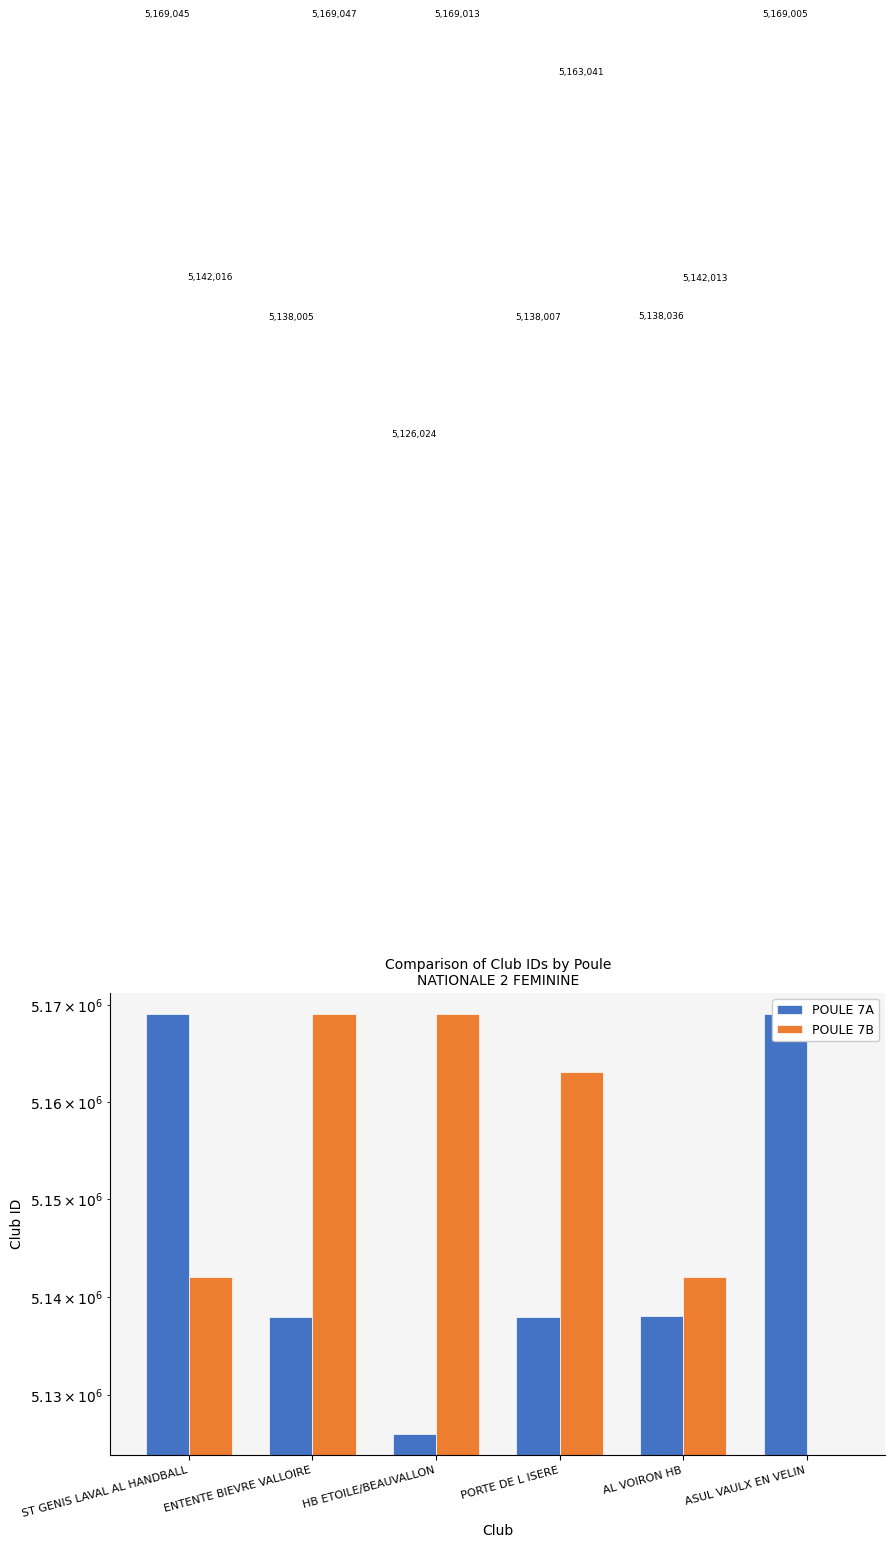

List the labels in order of POULE 7A value, smallest first.

HB ETOILE/BEAUVALLON, ENTENTE BIEVRE VALLOIRE, PORTE DE L ISERE, AL VOIRON HB, ASUL VAULX EN VELIN, ST GENIS LAVAL AL HANDBALL